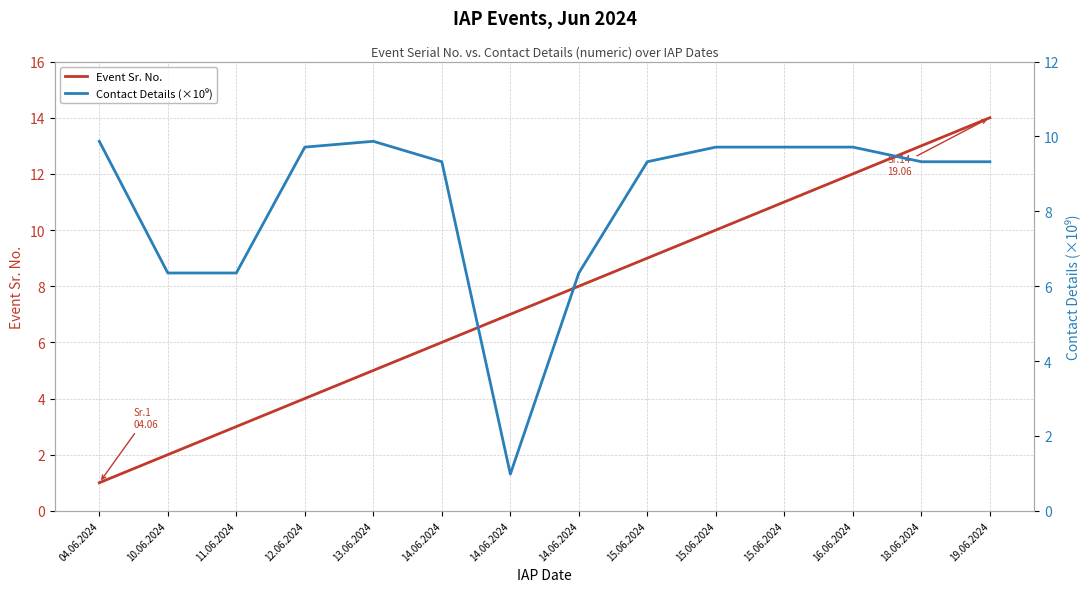

Which series has the largest range (max minus min)?

Event Sr. No.